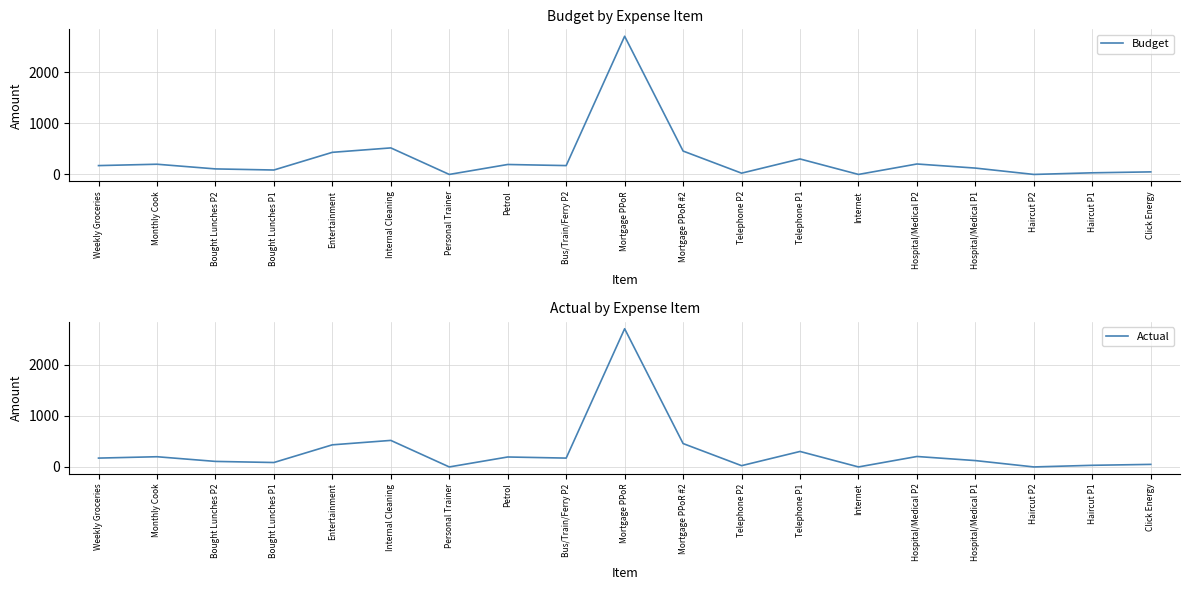

What is the value of the Actual point at the 1st from the left?

173.3